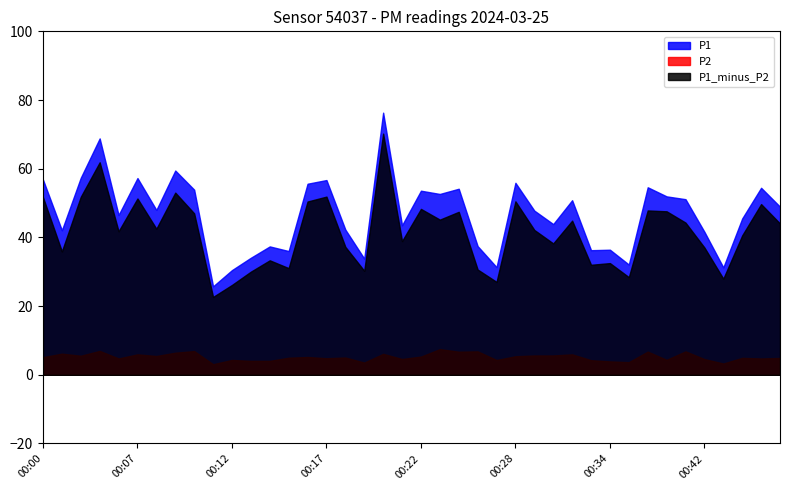

At which category is the sum across all series the highest?

00:20